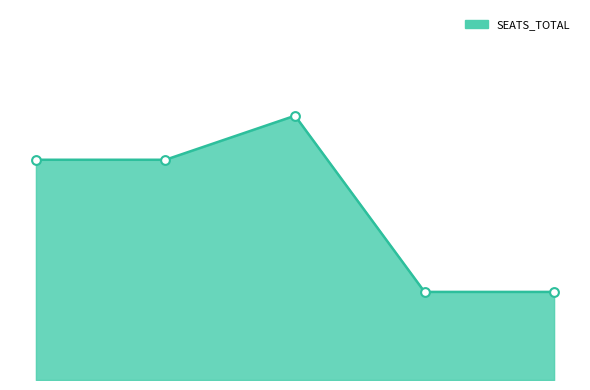

Does the chart have visible grid lines?

No